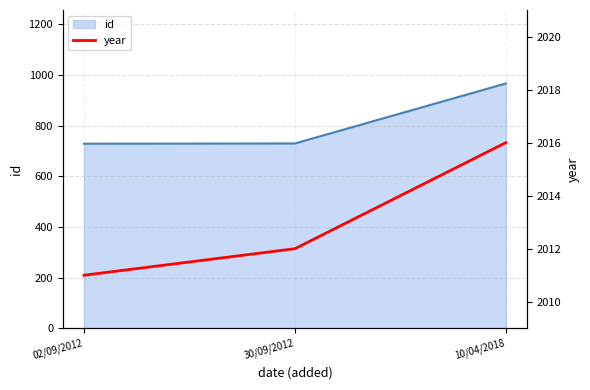

What is the minimum value shown in the chart?

729